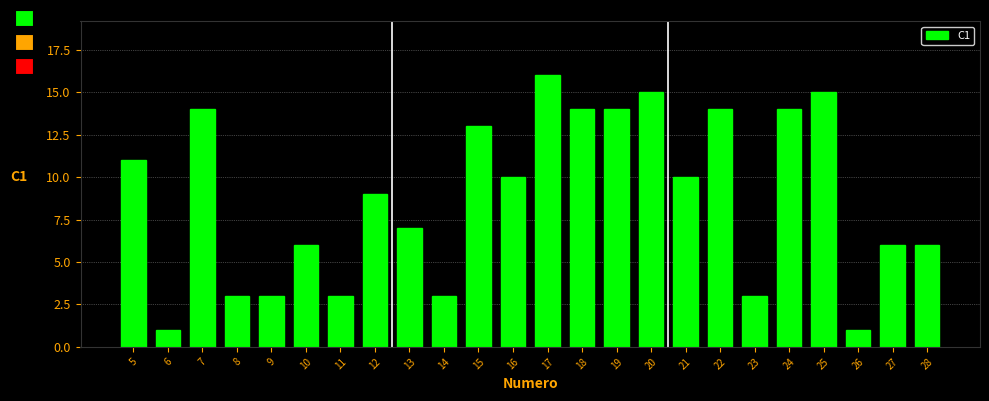

Reading left to right, what are all the values shown in this chart?

11	1	14	3	3	6	3	9	7	3	13	10	16	14	14	15	10	14	3	14	15	1	6	6